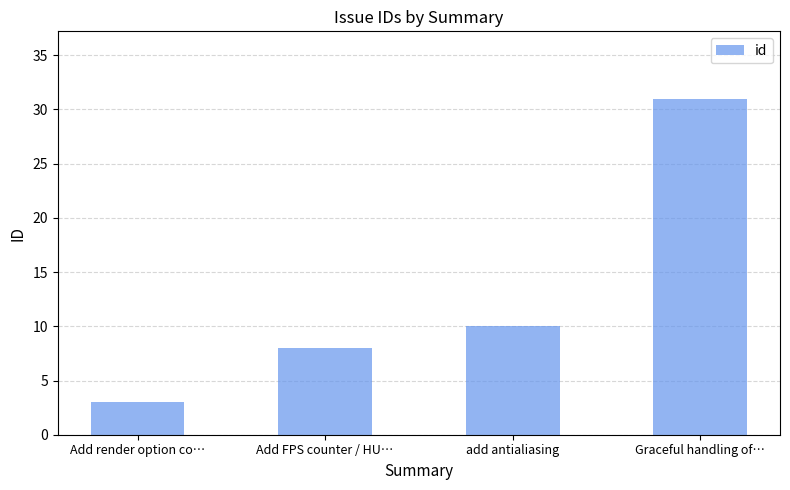

Rank the categories by value from highest to lowest.

Graceful handling of…, add antialiasing, Add FPS counter / HU…, Add render option co…